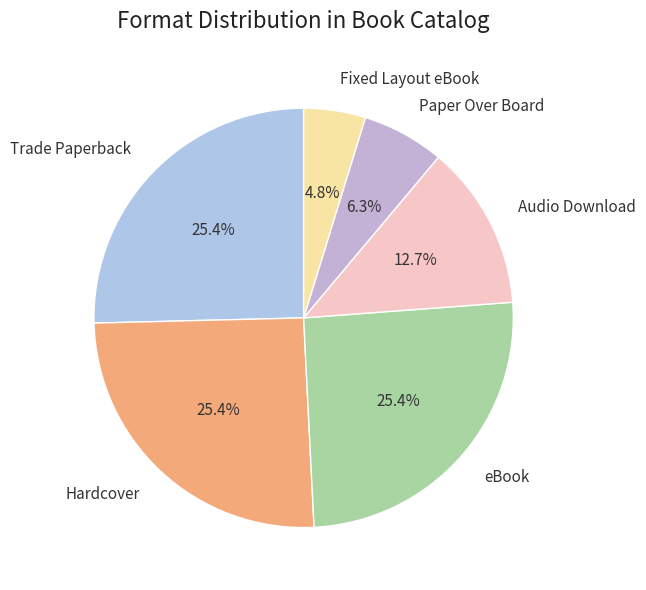

Which has a higher value, Hardcover or Fixed Layout eBook?

Hardcover